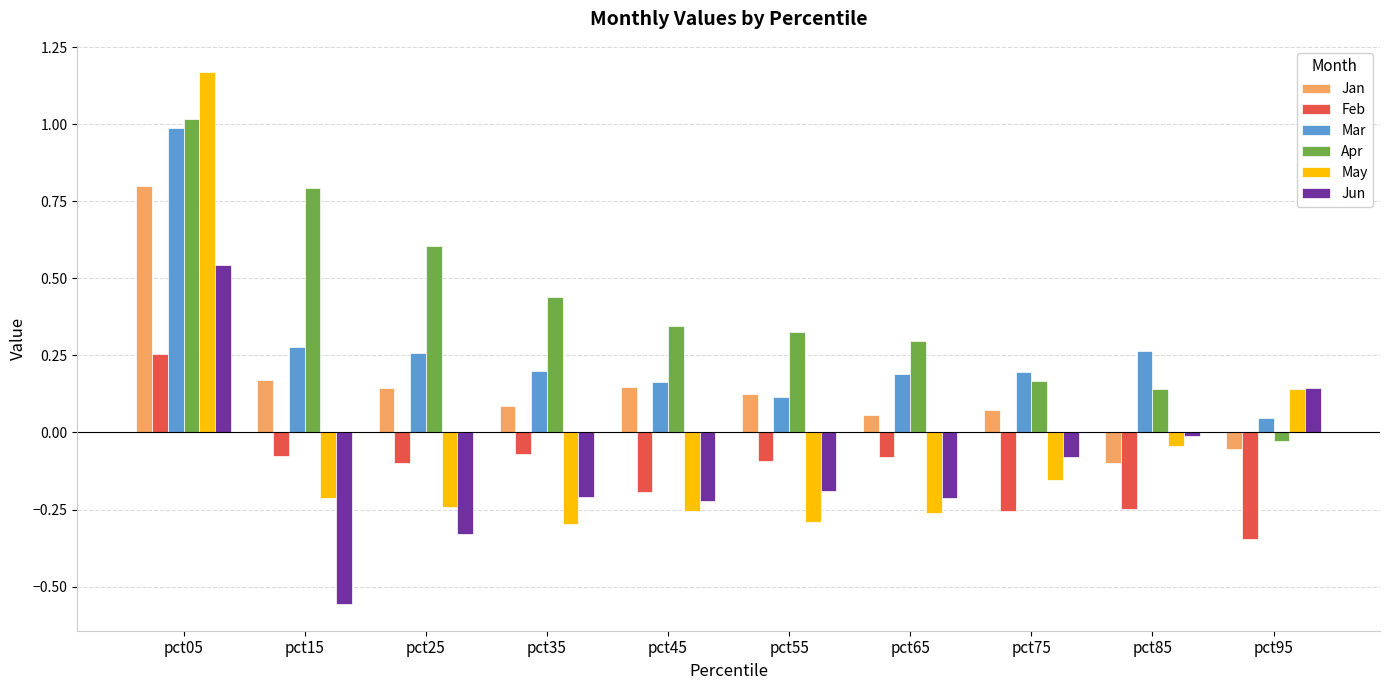

Which category has the lowest value across all series?

pct15